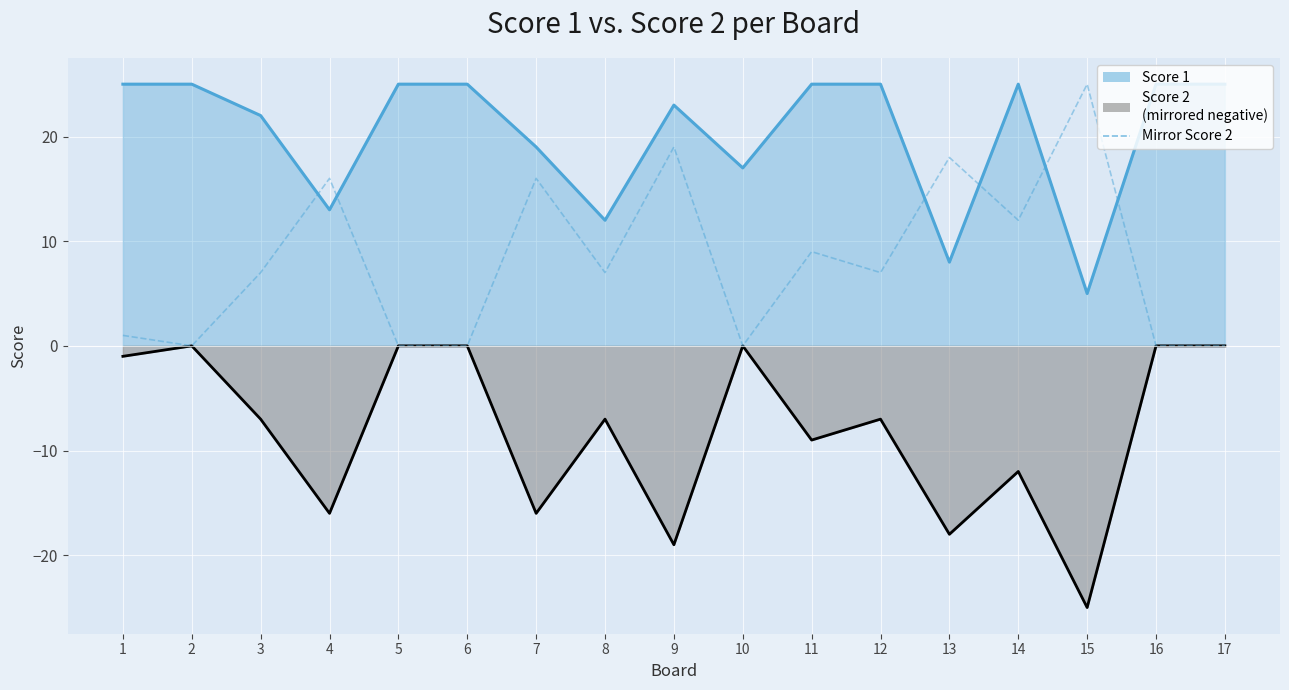

List the labels in order of value, smallest first.

2, 5, 6, 10, 16, 17, 1, 3, 8, 12, 11, 14, 4, 7, 13, 9, 15